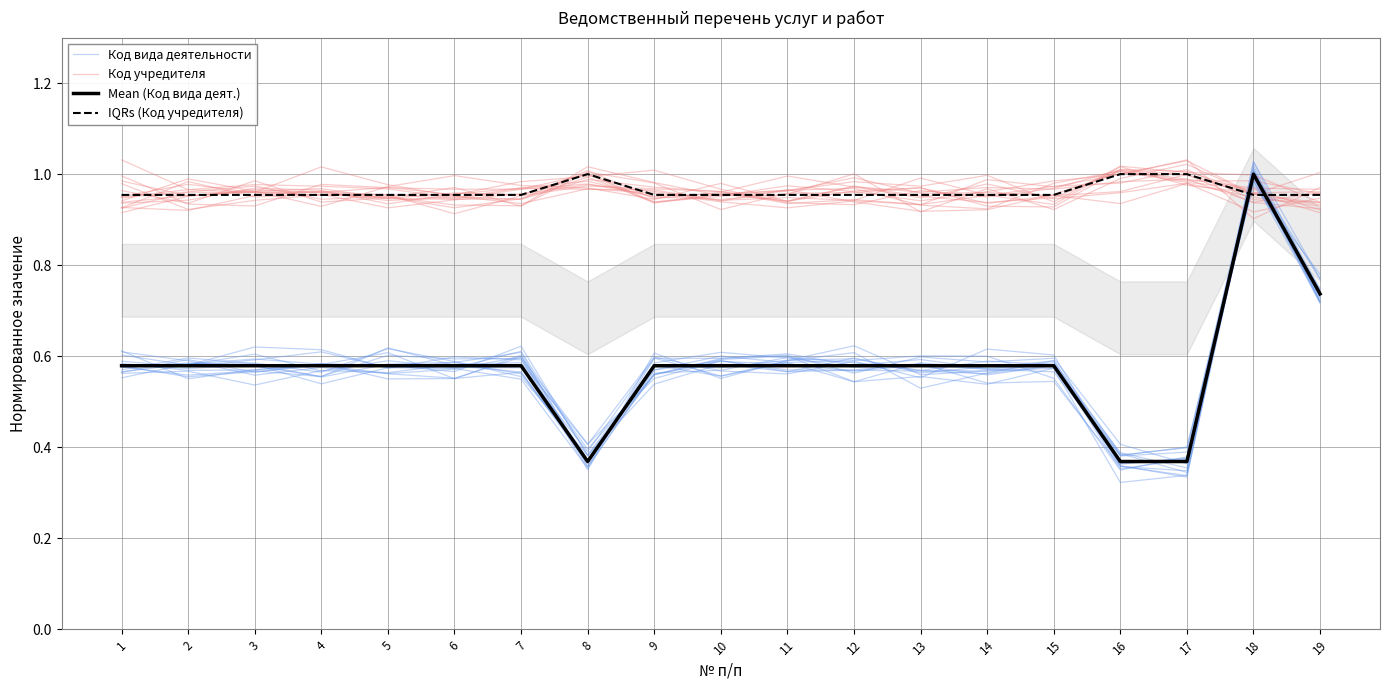

Which category has the highest value in the Код вида деятельности series?

18